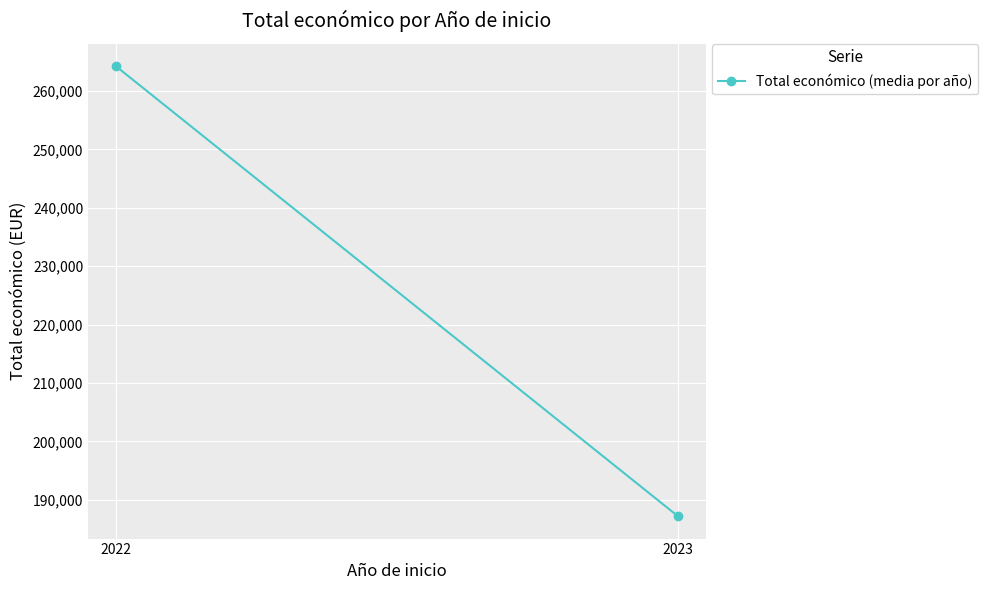

What is the difference between the maximum and minimum values?

76993.2